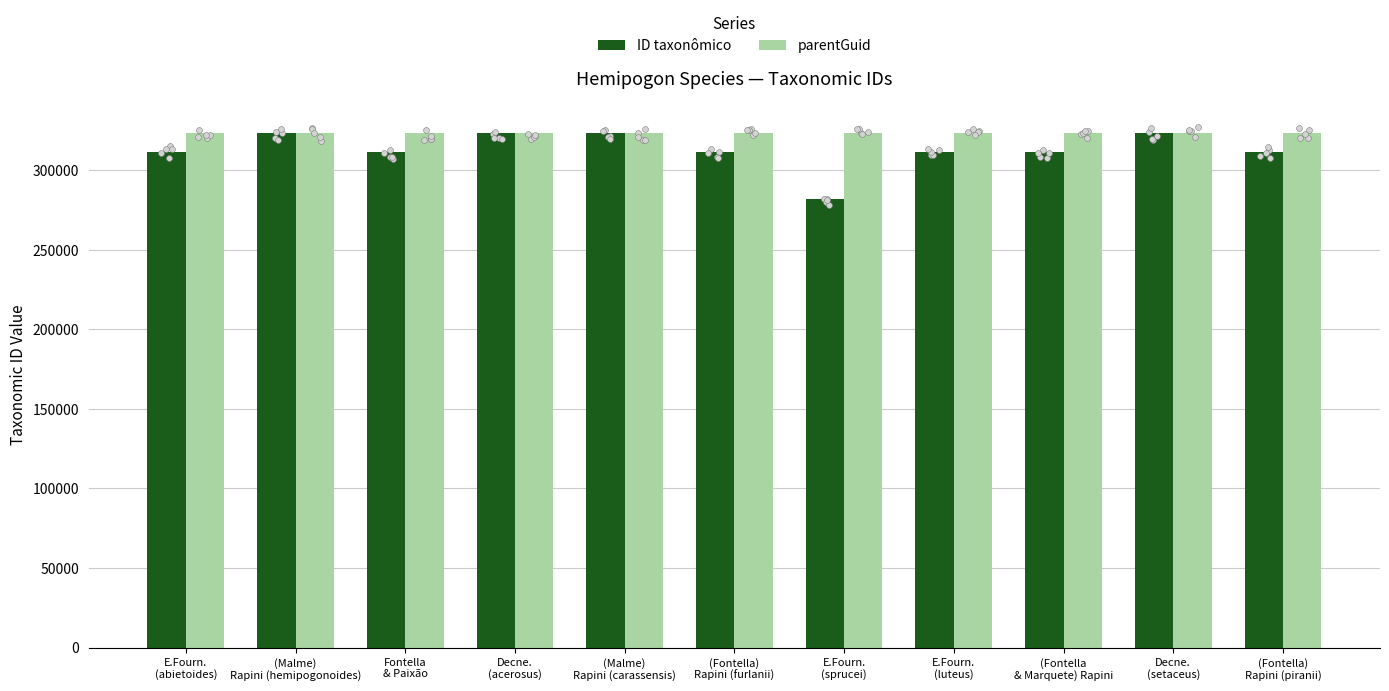

Which series reaches the maximum Y coordinate?

ID taxonômico